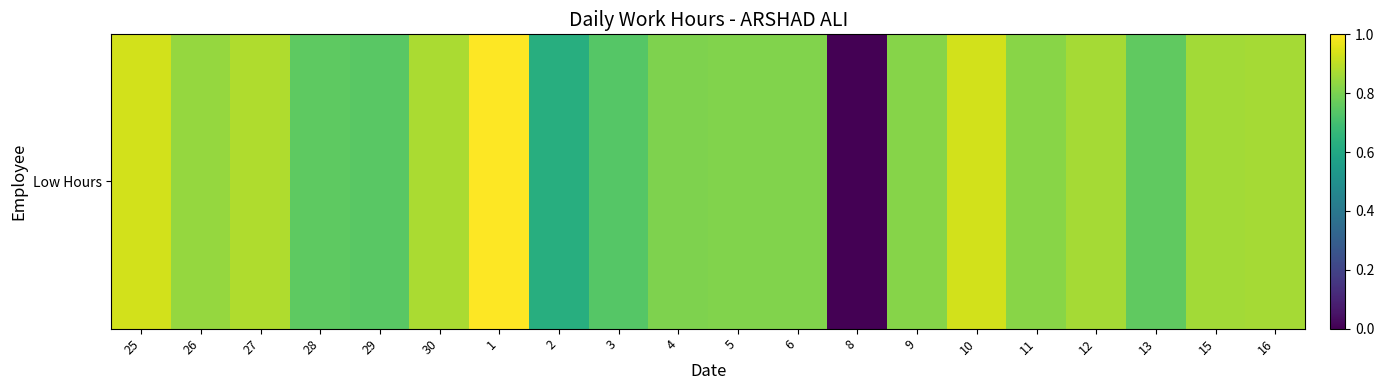

What is the sum of all values?

15.7